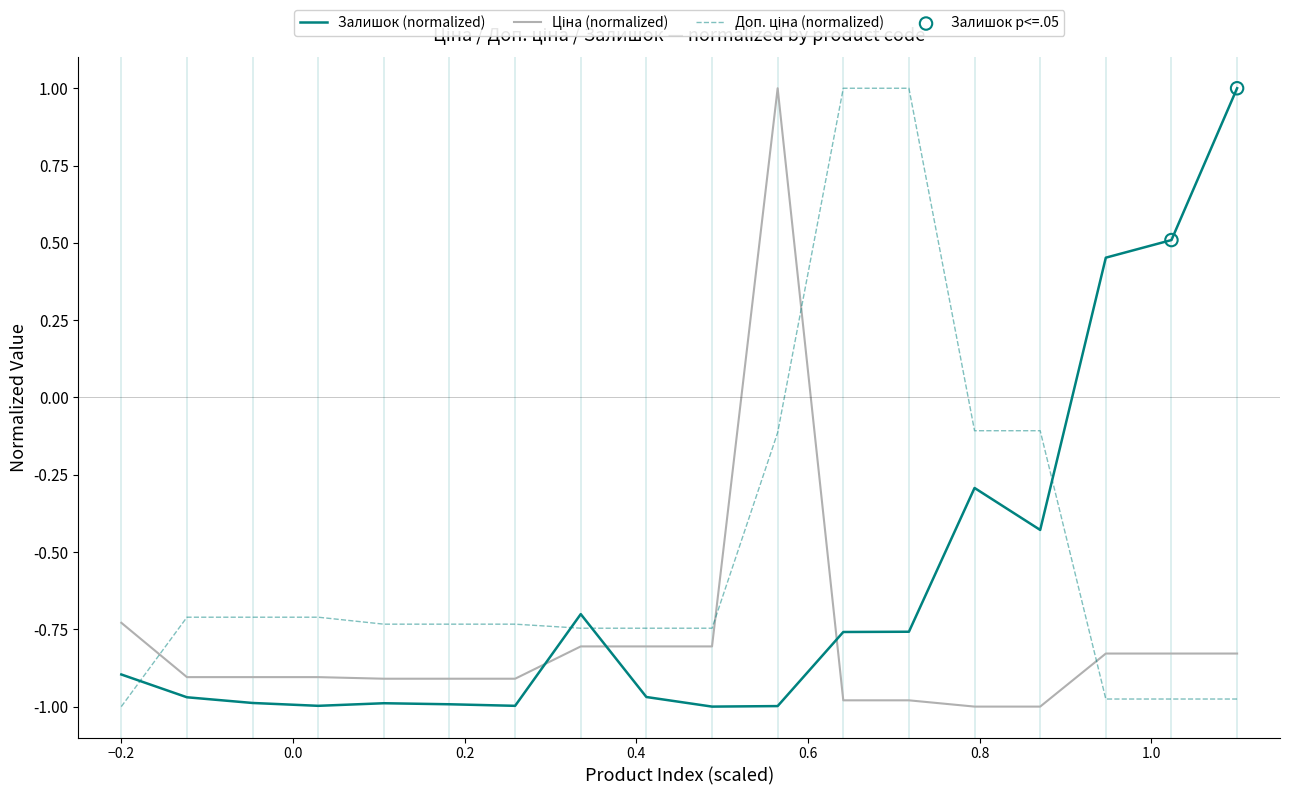

At how many categories does at least one series exceed 0?

6